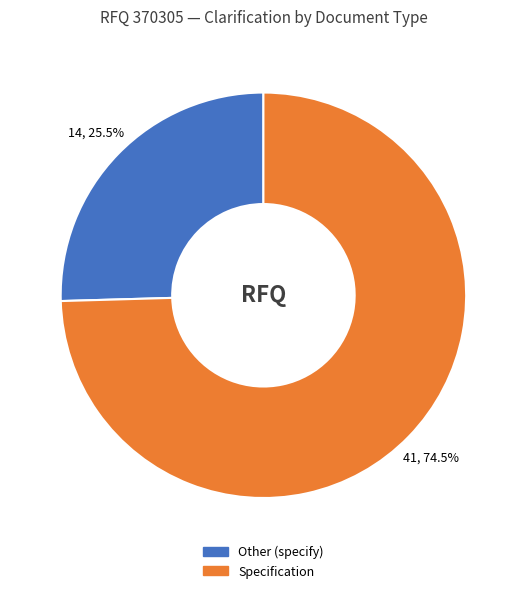

To the nearest percent, what is the difference between the largest and smallest slice percentages?

49%